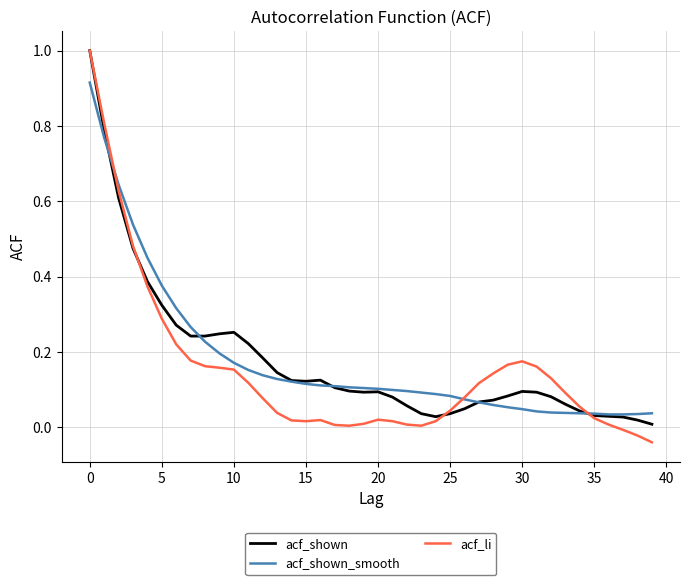

Which series has the largest range (max minus min)?

acf_li